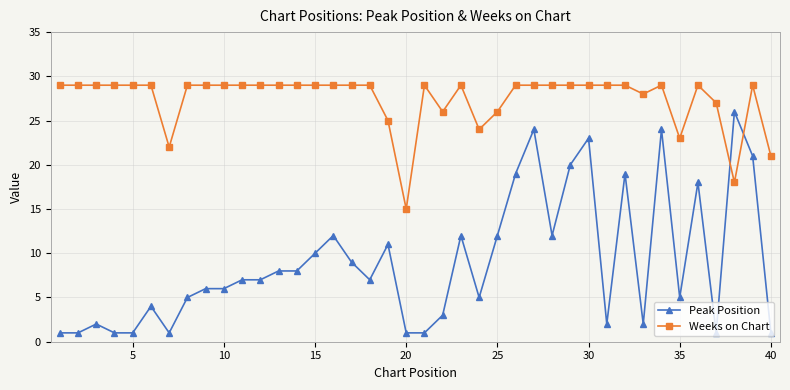

List the series in order of their peak value, lowest first.

Peak Position, Weeks on Chart